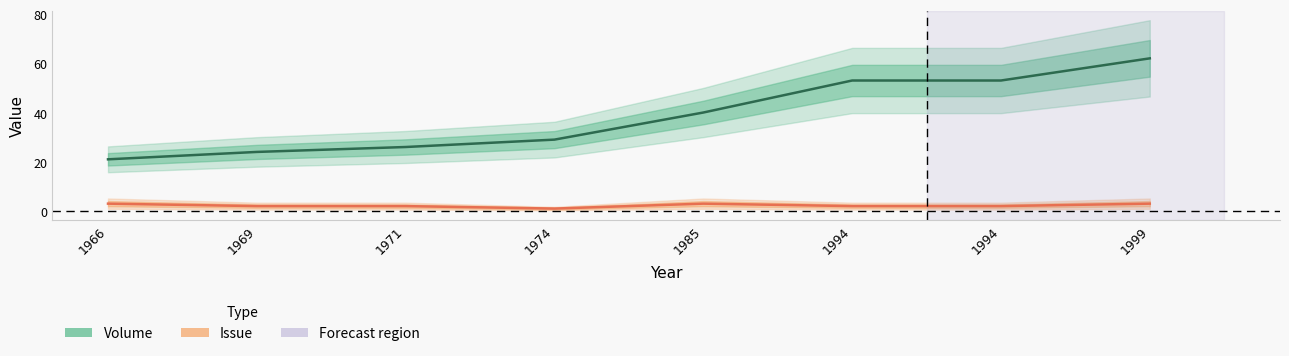

The value of Issue at 1994 is 0. True or false?

False